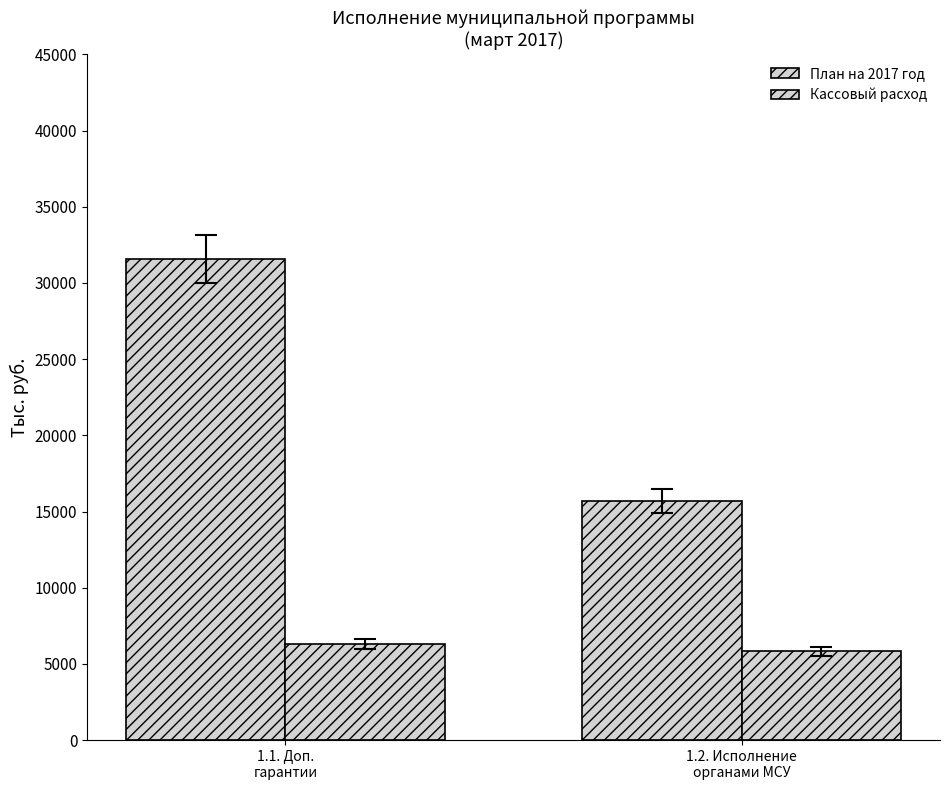

How many bars are there in each group?

2